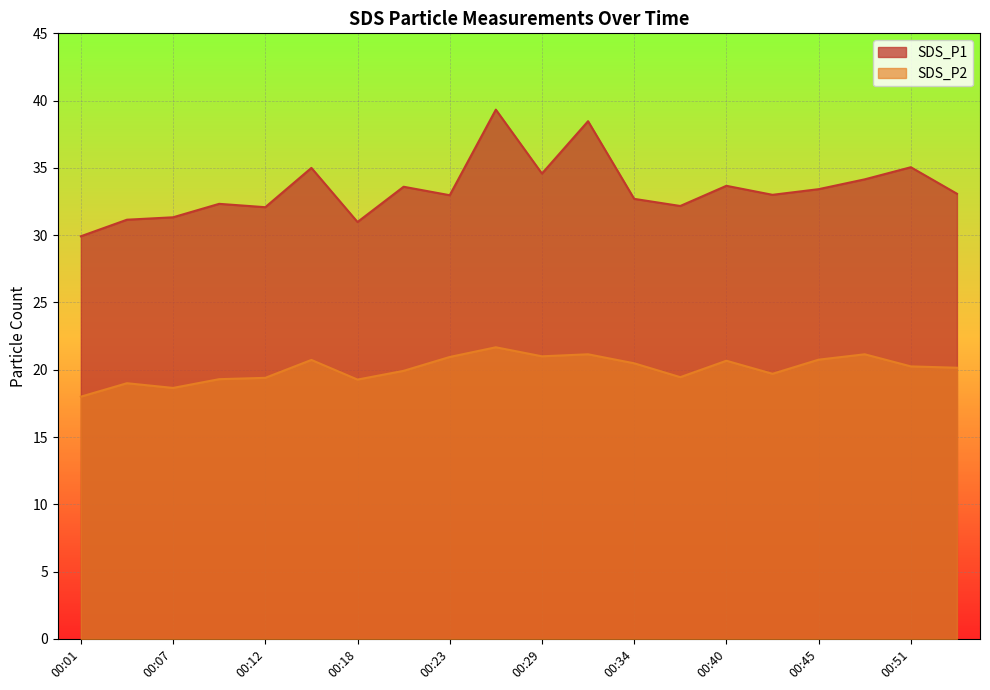

What is the sum of the SDS_P2 values at 00:10 and 00:26?

41.0